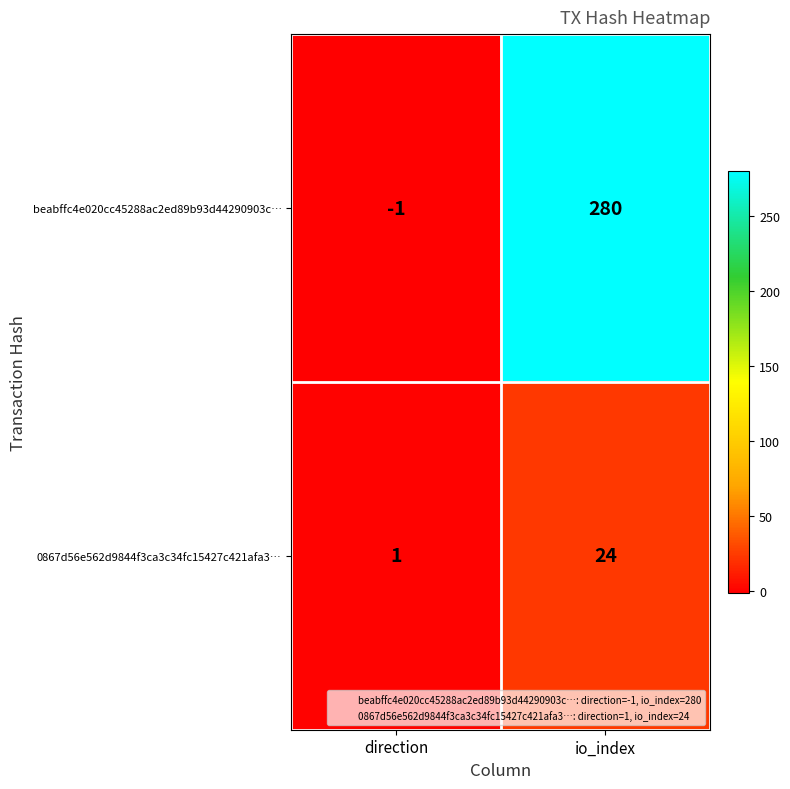

Reading left to right, transcribe all the data shown in this chart.

beabffc4e020cc45288ac2ed89b93d44290903c…: -1	280
0867d56e562d9844f3ca3c34fc15427c421afa3…: 1	24